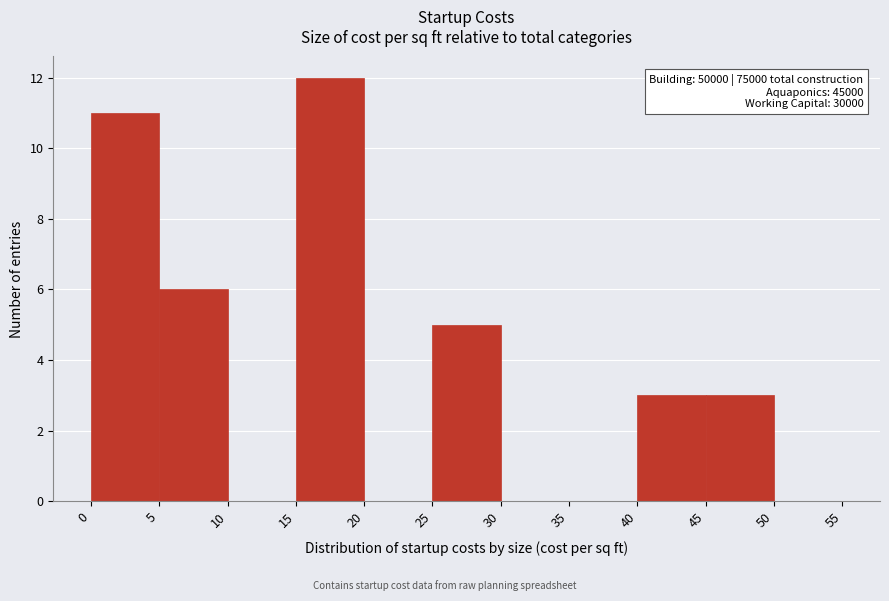

Which range on the x-axis has the tallest bar?

15 to 20